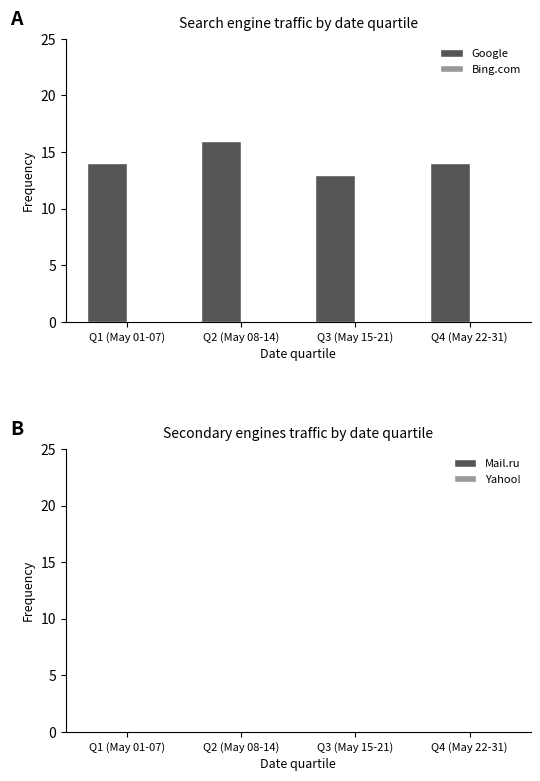

How many data points does each series have?

4